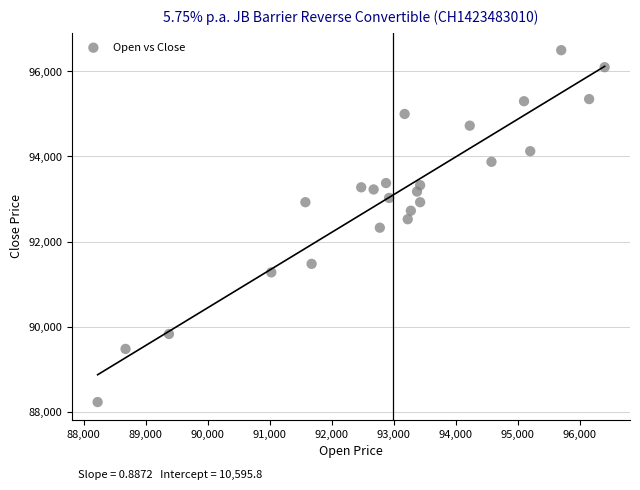

What is the range of Y values (max minus min)?

8275